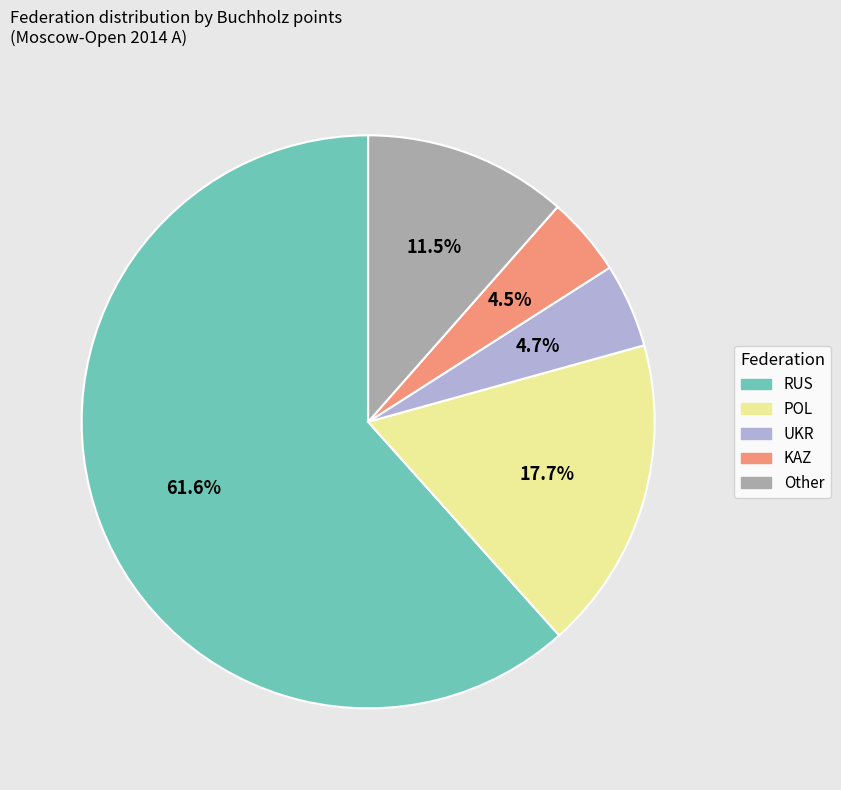

Does any single category account for the majority?

Yes